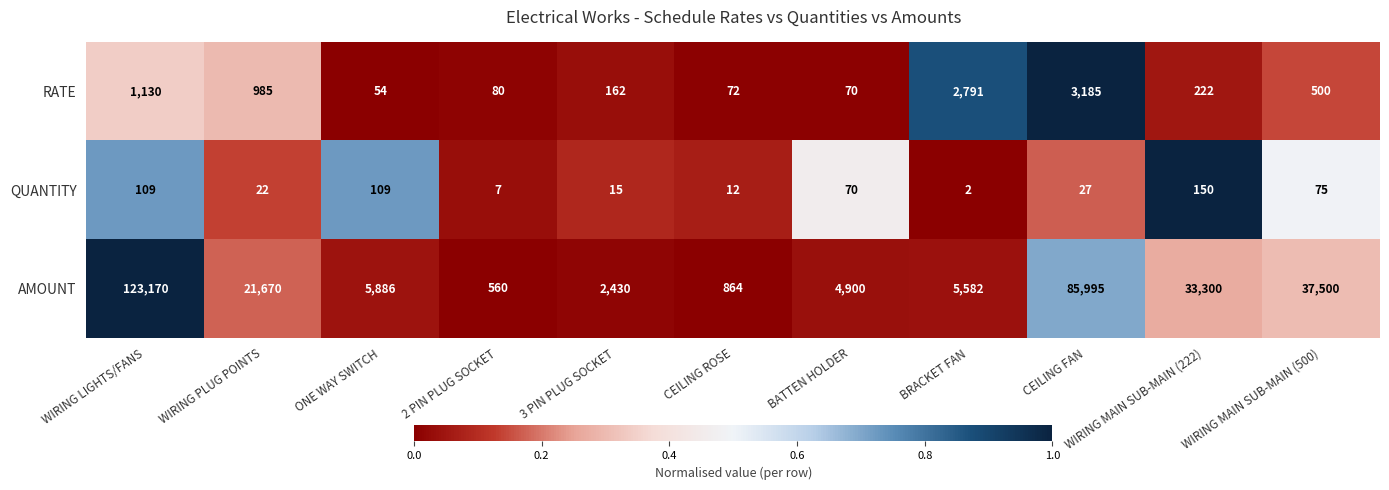

Where does the QUANTITY series first go above 27?

WIRING LIGHTS/FANS